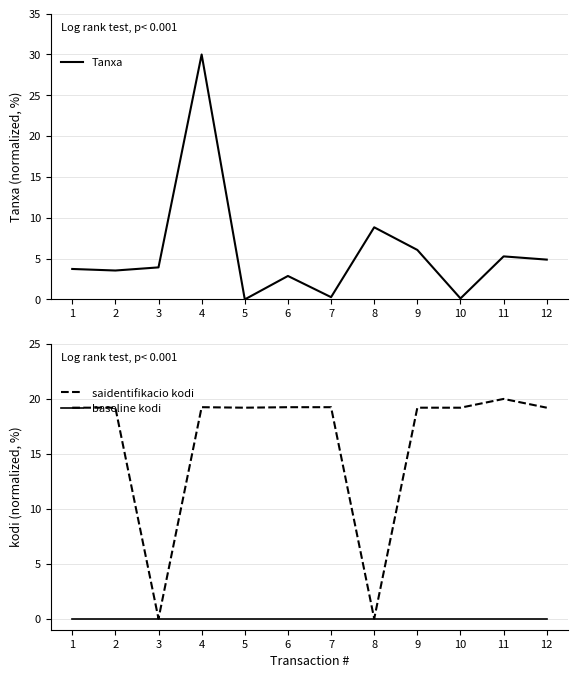

What is the value of the saidentifikacio kodi point at the 4th from the left?

19.2